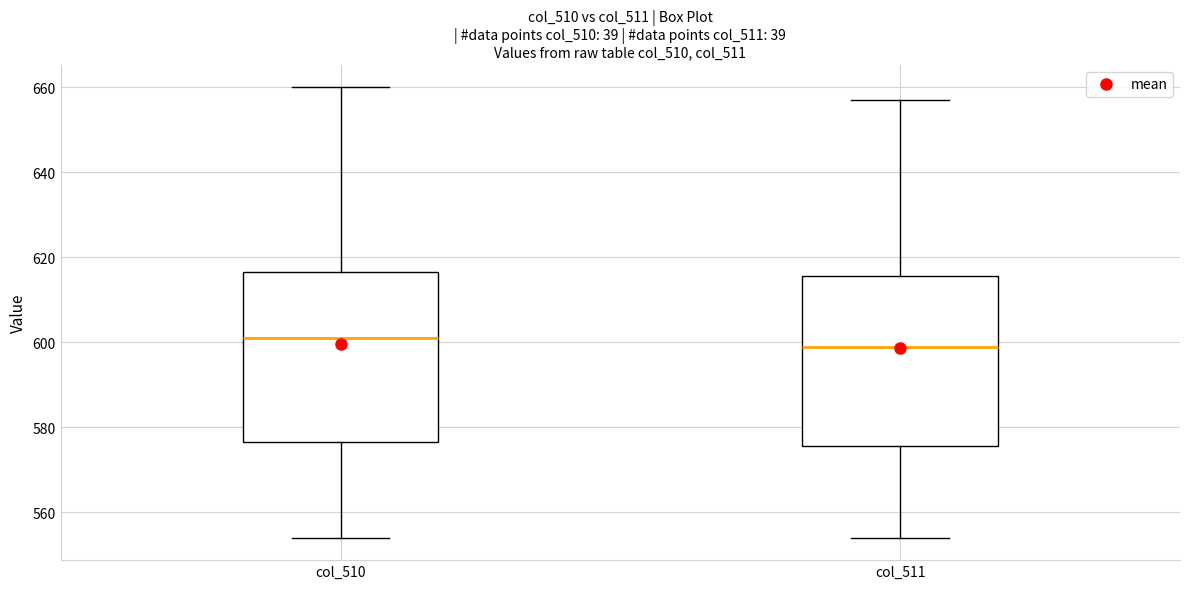

Reading left to right, transcribe this box plot: for each box, give where its median line is, the range the box spans, and where its two whiskers end, as read against the y-axis. The values are not printed on the chart, so give them approximately, as read against the axis.

col_510: median 602, box 576 to 616, whiskers 554 to 660
col_511: median 600, box 576 to 616, whiskers 554 to 658